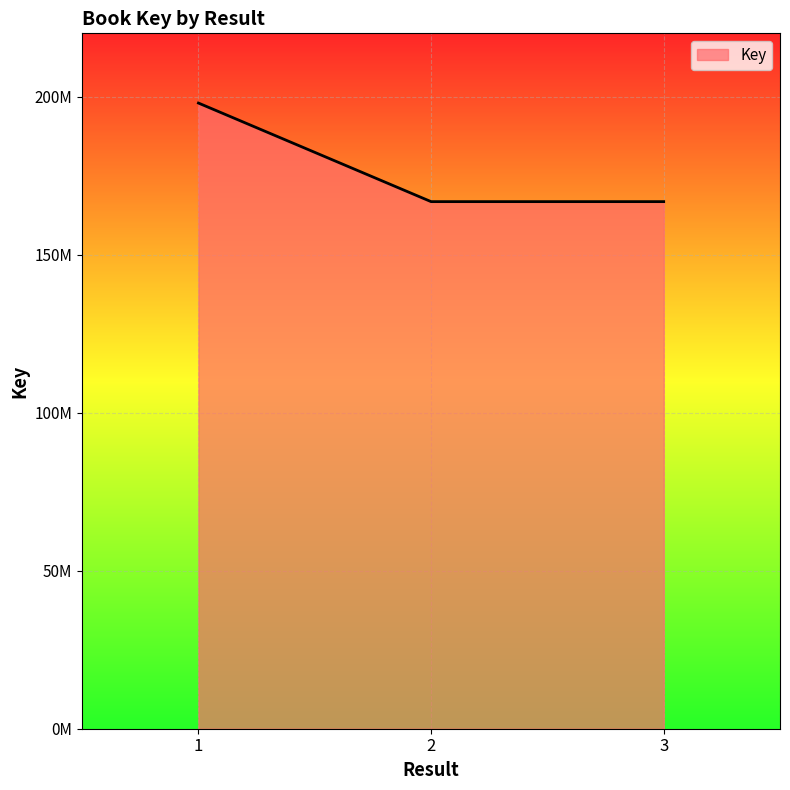

Reading left to right, list all the values displayed in this chart.

1=197940420	2=166755443	3=166754017